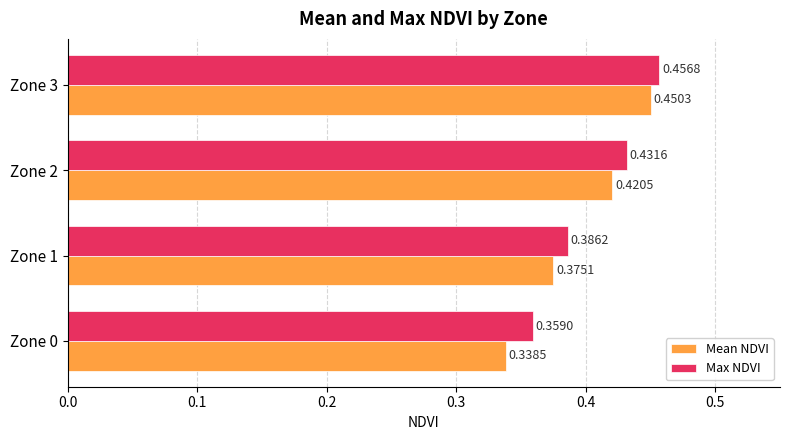

List the series in order of their overall mean, lowest first.

Mean NDVI, Max NDVI